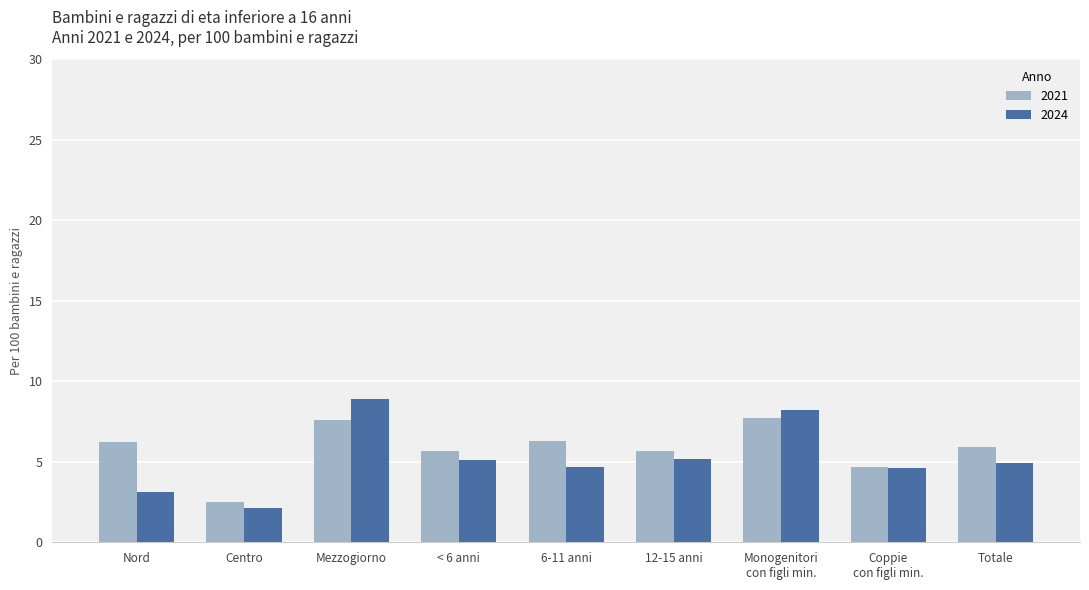

Between Nord and Totale, which series saw the biggest shift?

2024